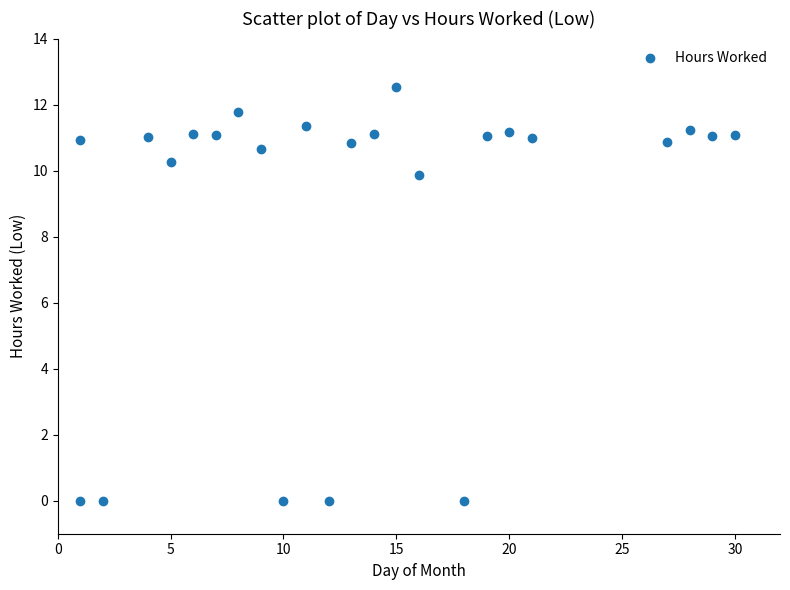

What is the range of Y values (max minus min)?

12.5